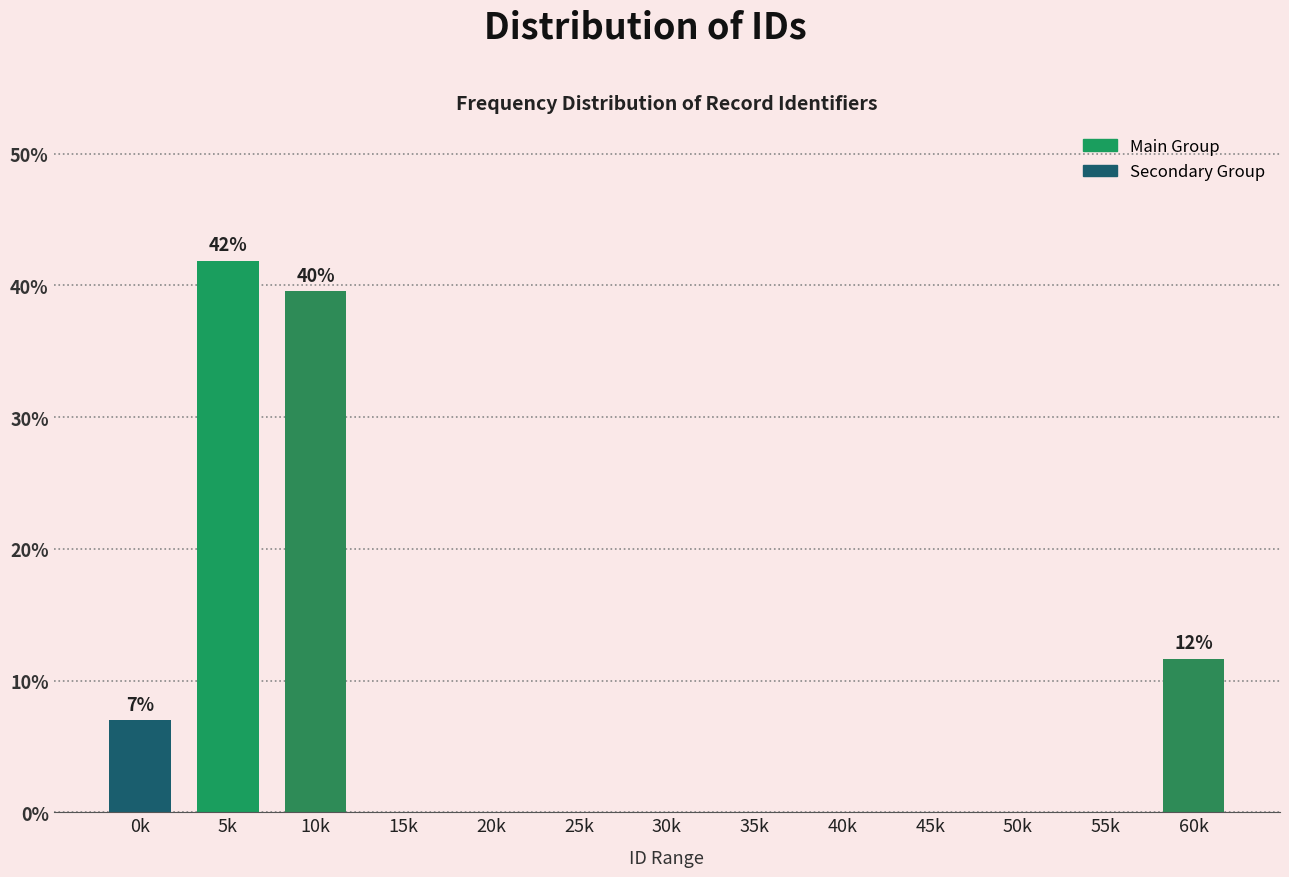

Reading left to right, transcribe all the data shown in this chart.

0k=7.0	5k=41.9	10k=39.5	15k=0.0	20k=0.0	25k=0.0	30k=0.0	35k=0.0	40k=0.0	45k=0.0	50k=0.0	55k=0.0	60k=11.6